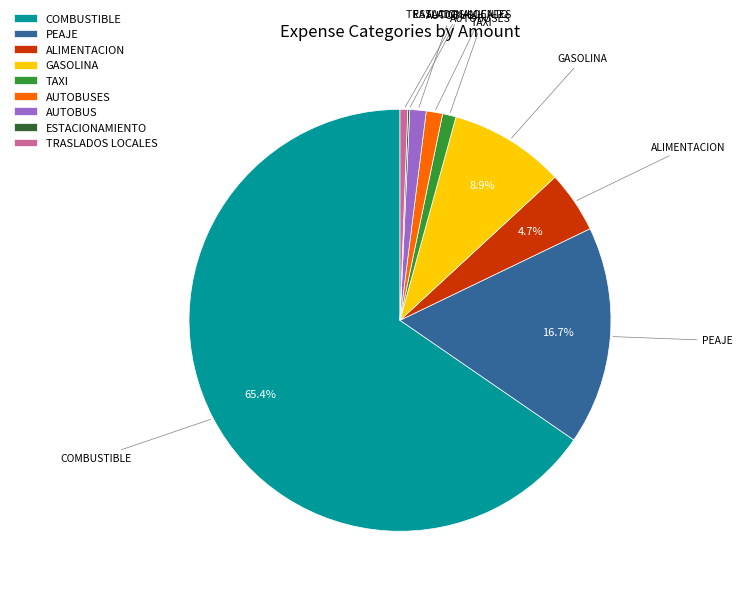

Does TAXI represent more than half of the total?

No